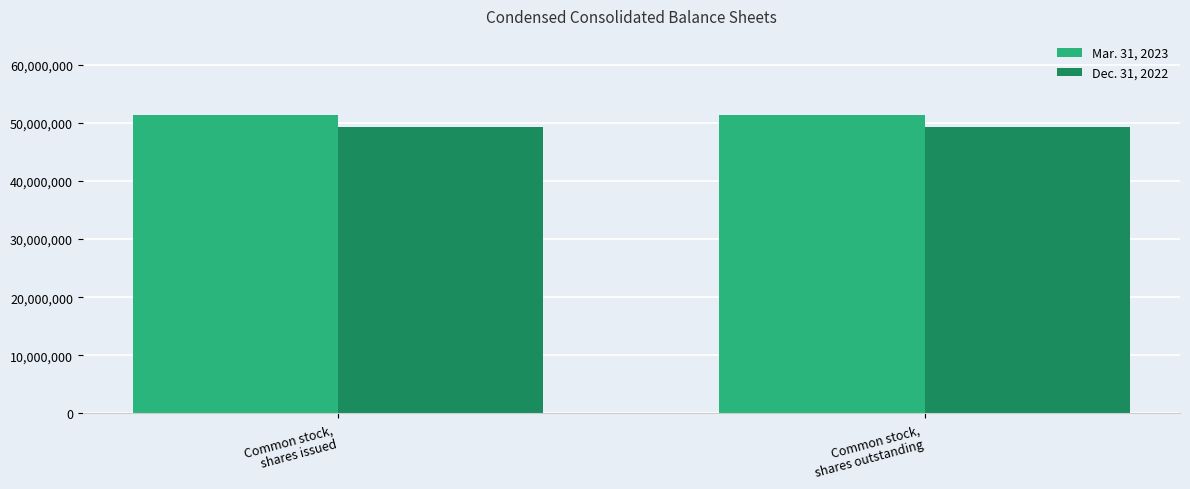

How many bars are there in total?

4